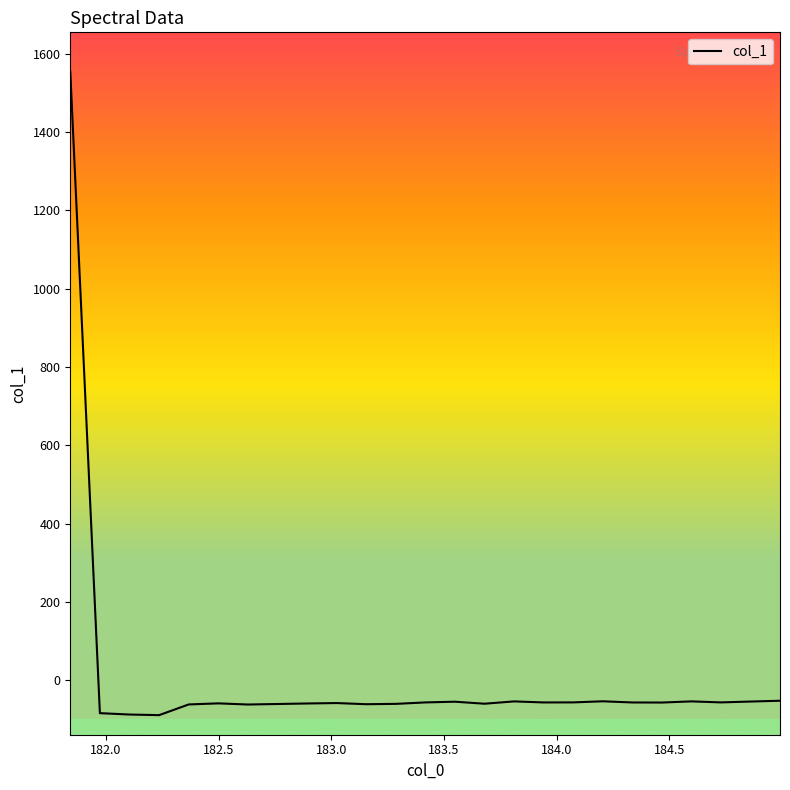

Count the number of values greater than -57.

12